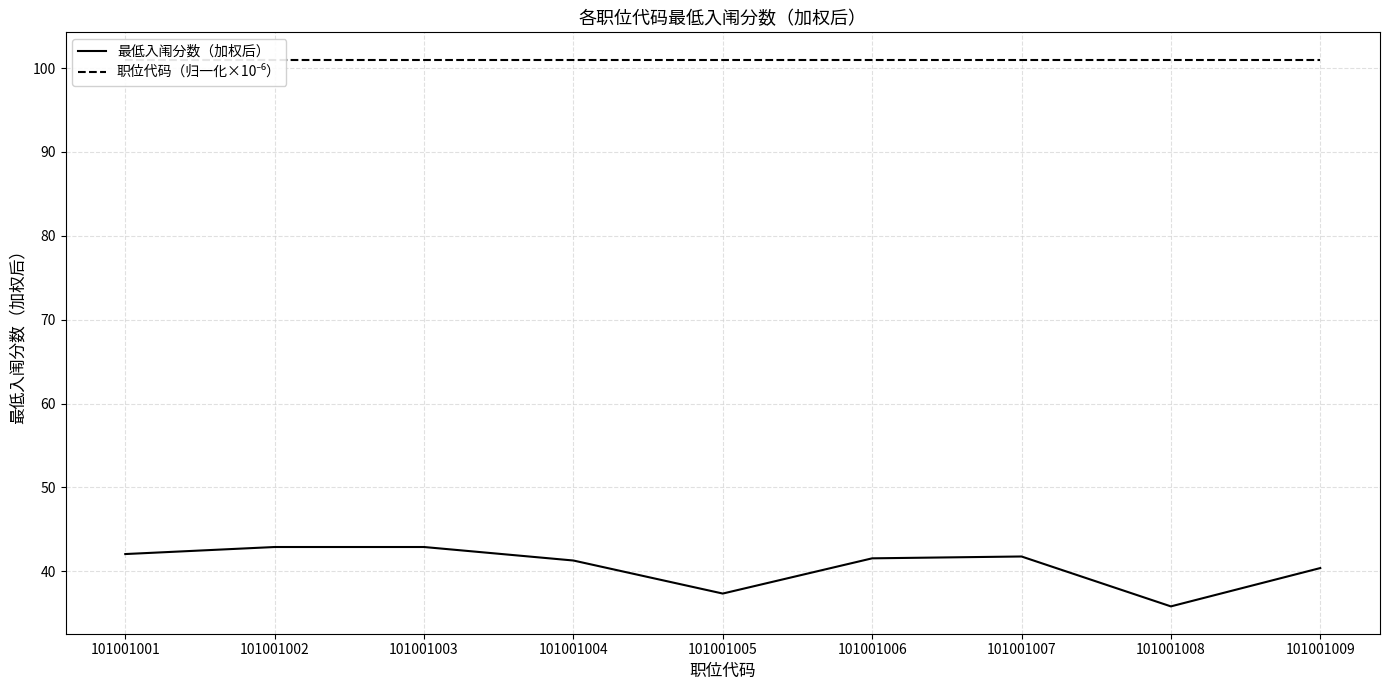

What is the approximate value of 最低入闱分数（加权后） at 101001006?

41.5